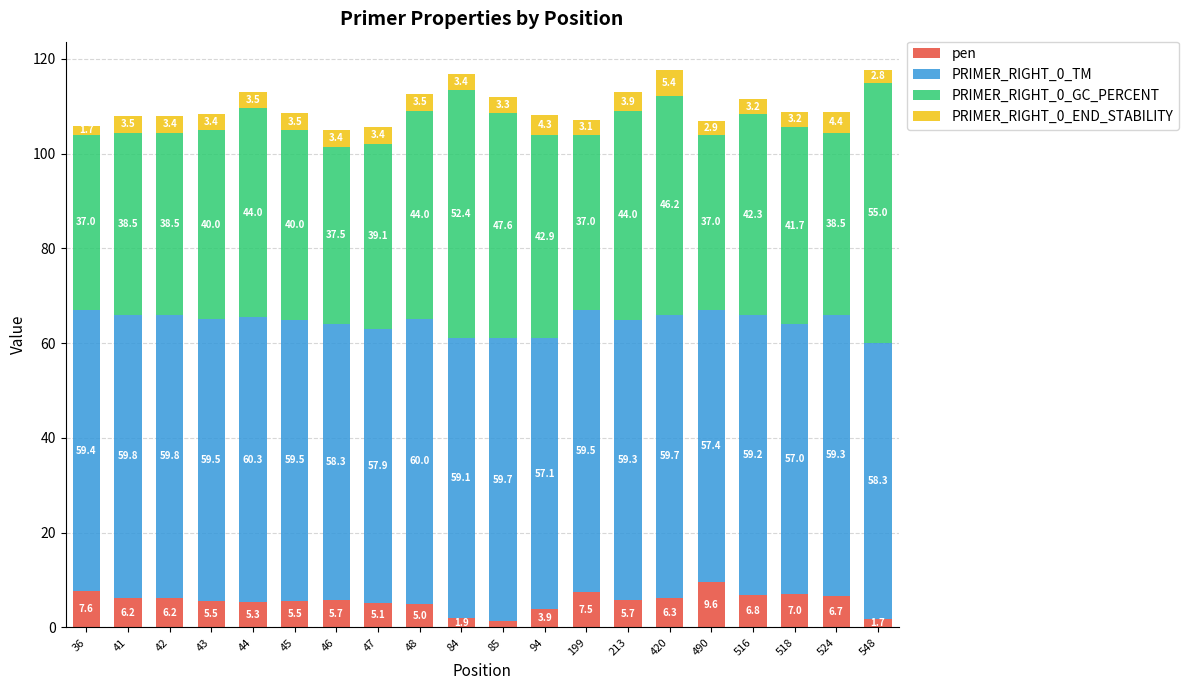

Is it true that pen equals 9.6 at 490?

True